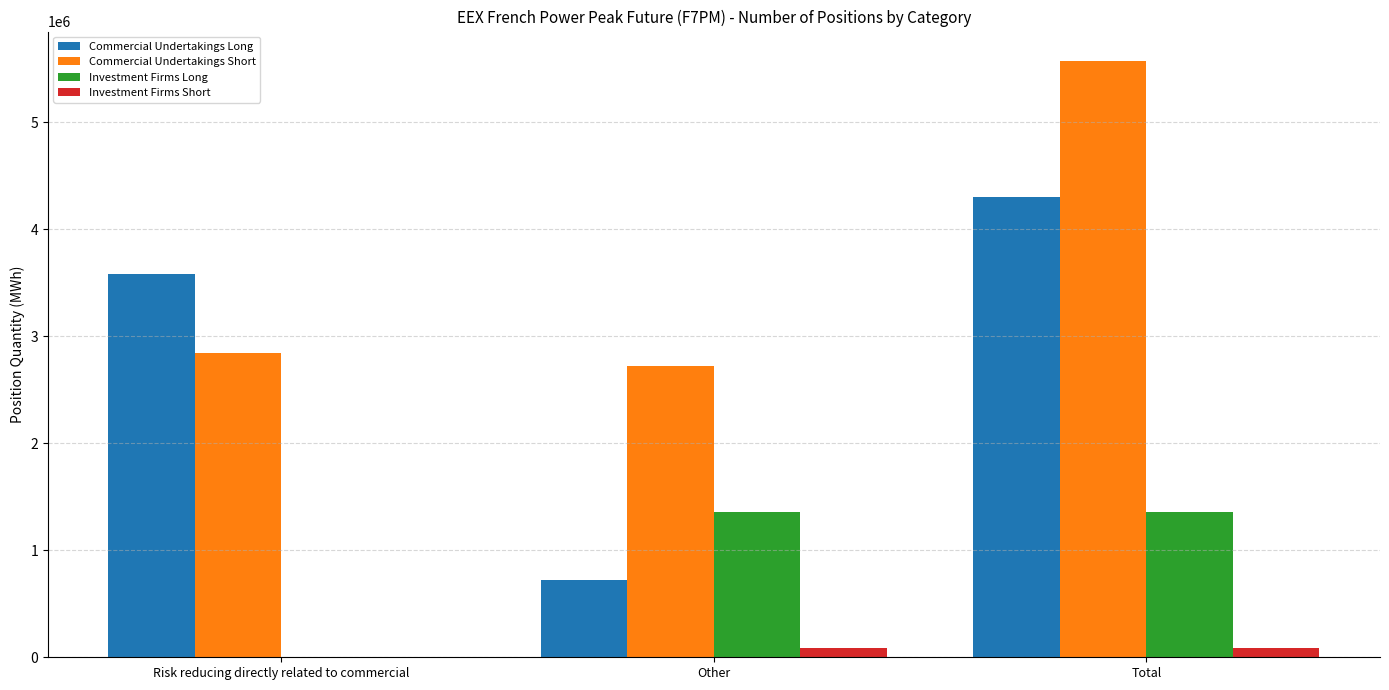

Which label corresponds to the largest value in the chart?

Total